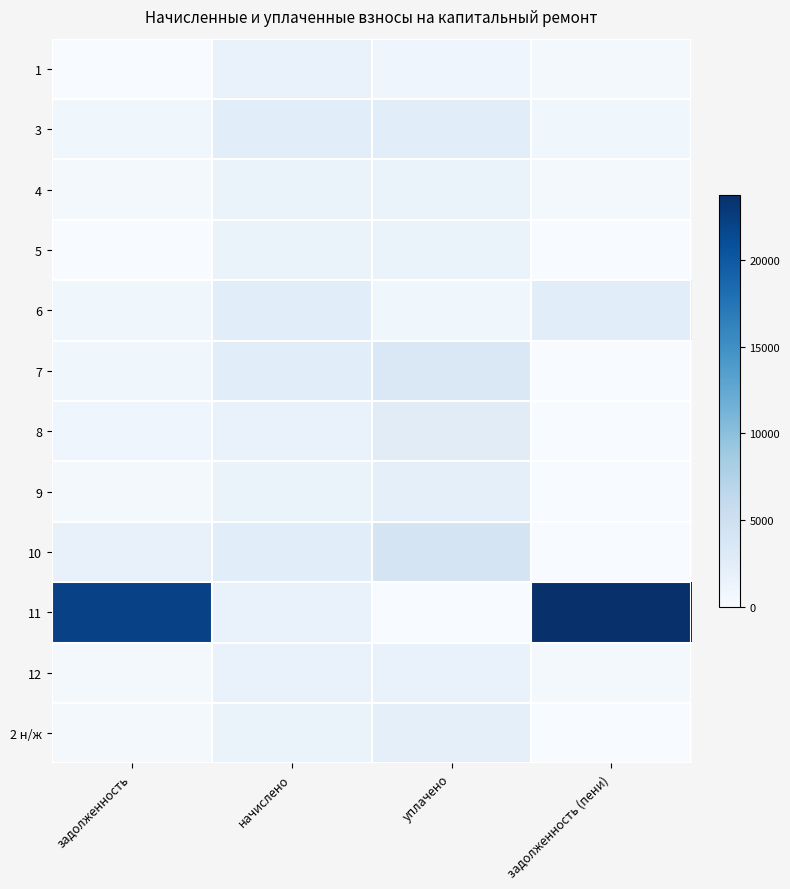

Which has a higher value, уплачено or задолженность (пени)?

уплачено